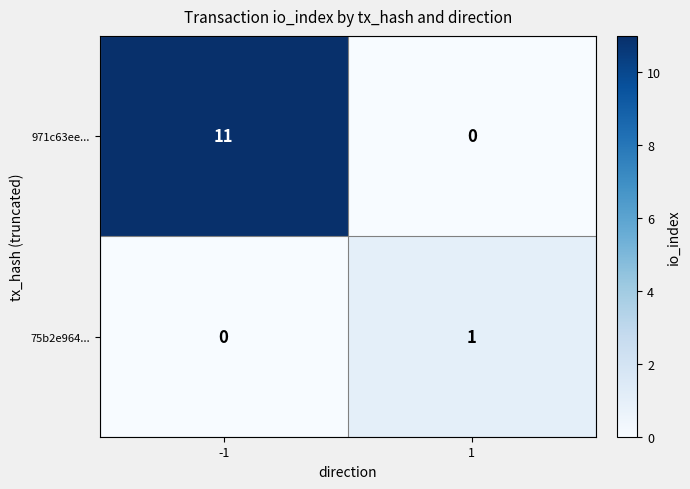

What is the difference between the maximum and minimum values in the 971c63ee... series?

11